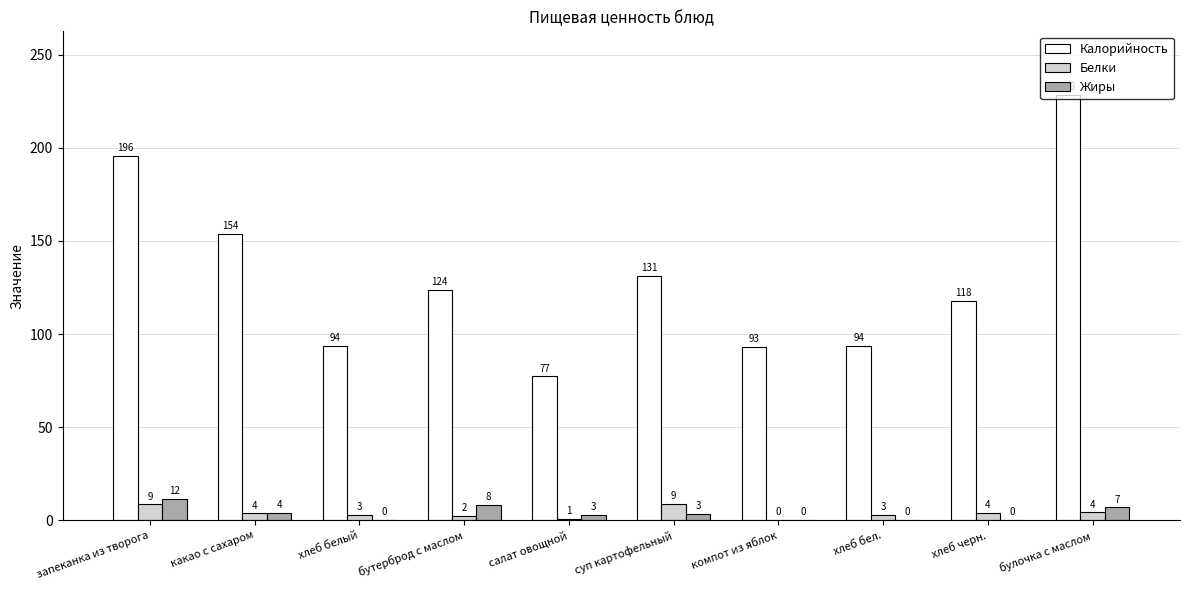

Which series has the largest total across all categories?

Калорийность